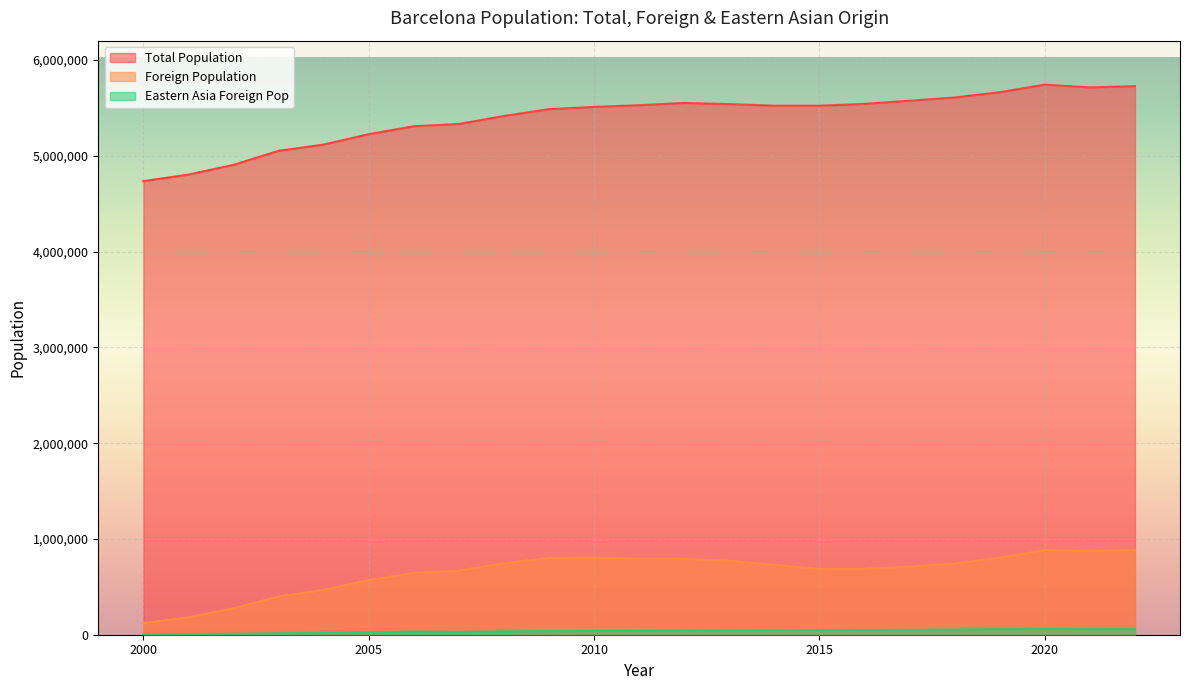

How many values in the Foreign Population series exceed 729667?

11